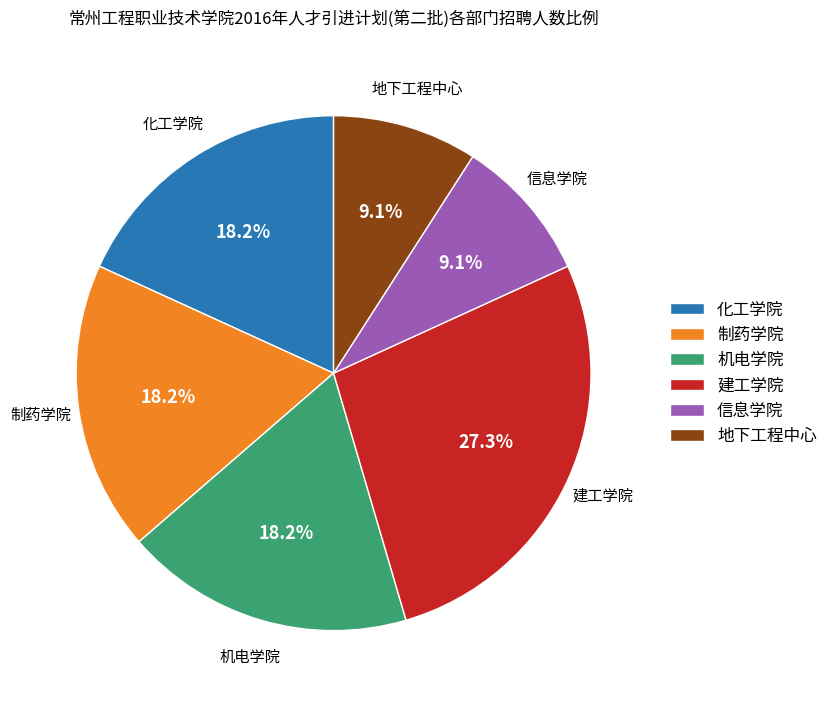

How many slices are in this pie chart?

6